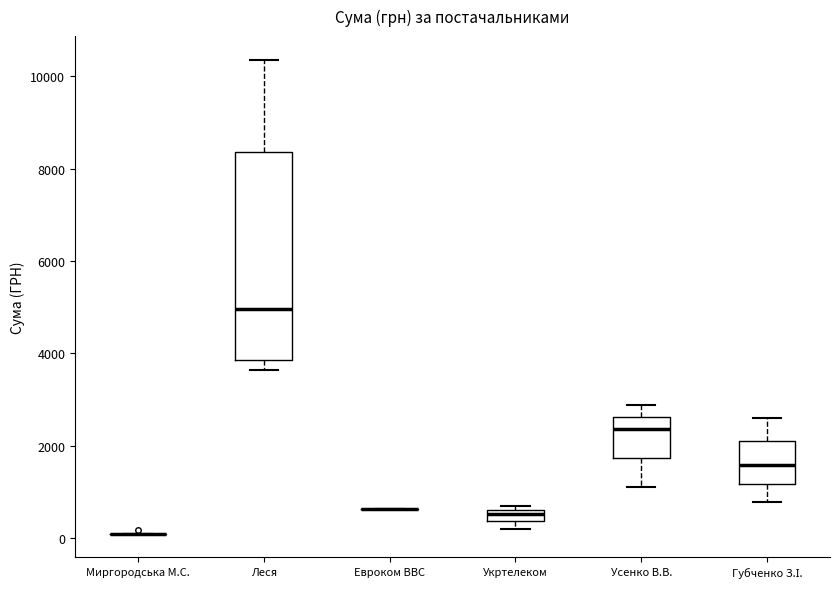

Where does the median line of the box for Губченко З.І. sit on the y-axis? The values are not printed on the chart, so give them approximately, as read against the axis.

1600